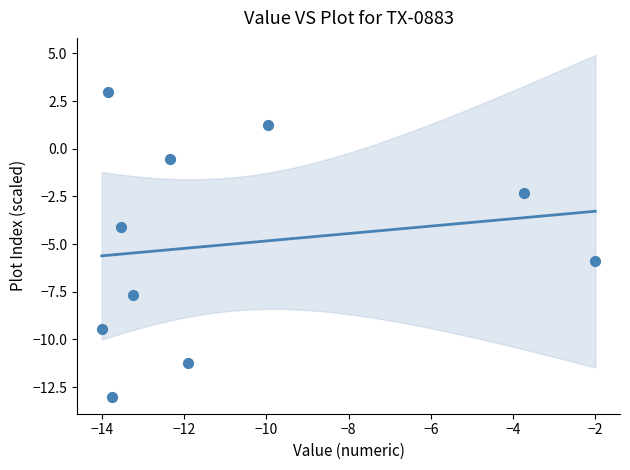

What is the average Y value?

-5.0